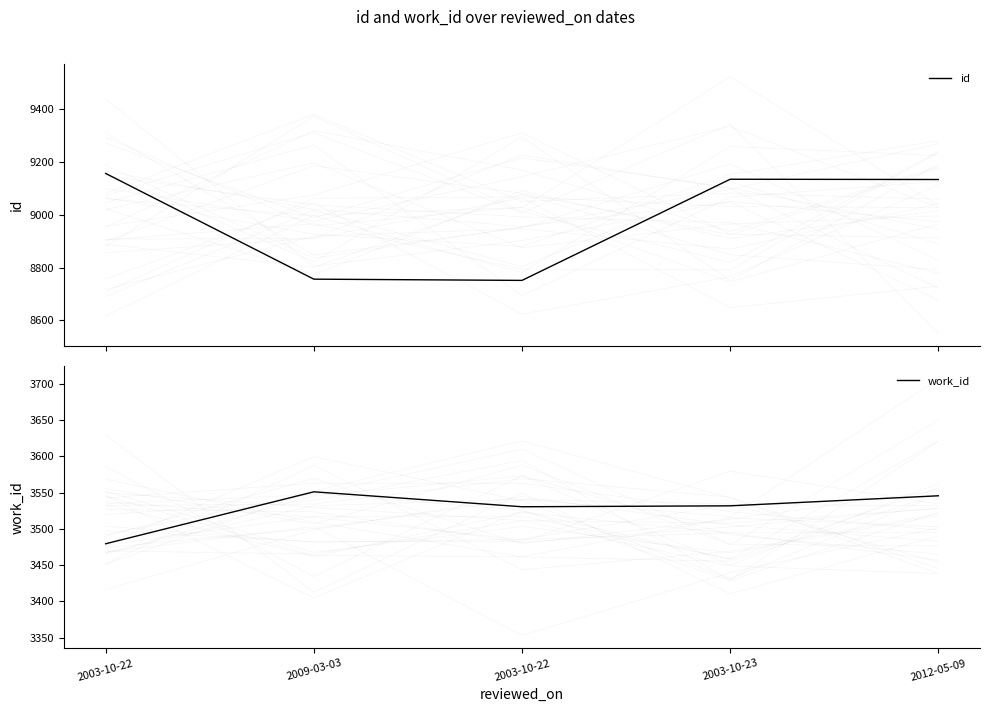

What is the value of the id point at the 1st from the left?

9157.4